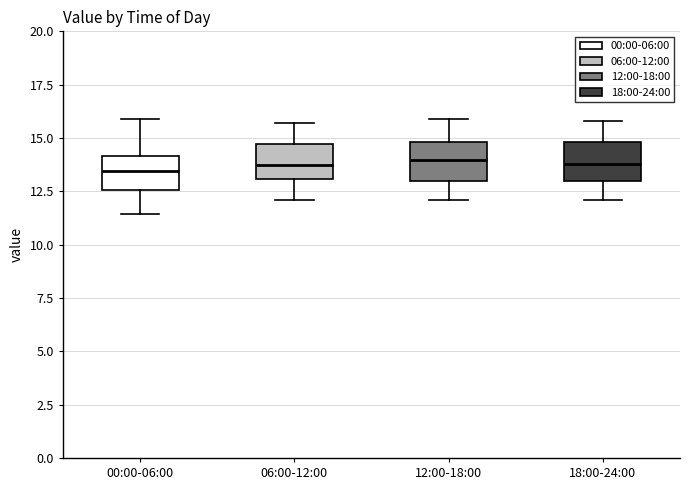

Reading left to right, read every box against the y-axis: the position of its median line, the range the box covers, and the ends of its whiskers. The values are not printed on the chart, so give them approximately, as read against the axis.

00:00-06:00: median 13.5, box 12.5 to 14.0, whiskers 11.5 to 16.0
06:00-12:00: median 14.0, box 13.0 to 14.5, whiskers 12.0 to 15.5
12:00-18:00: median 14.0, box 13.0 to 15.0, whiskers 12.0 to 16.0
18:00-24:00: median 14.0, box 13.0 to 15.0, whiskers 12.0 to 16.0